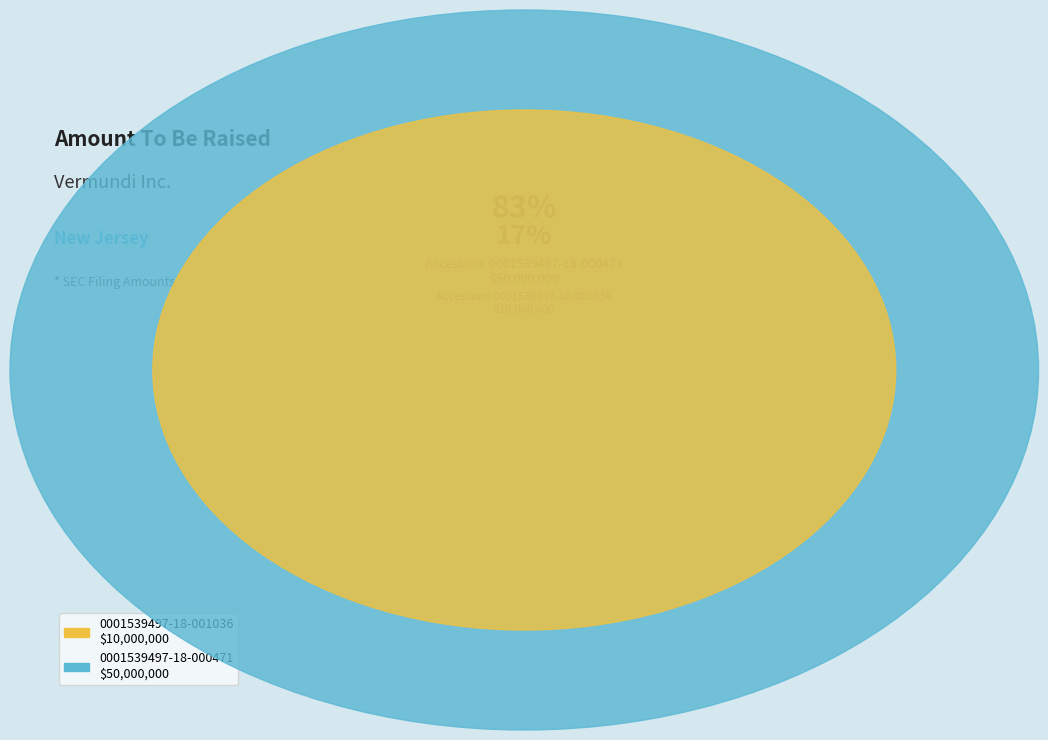

Count the number of slices in the pie.

2